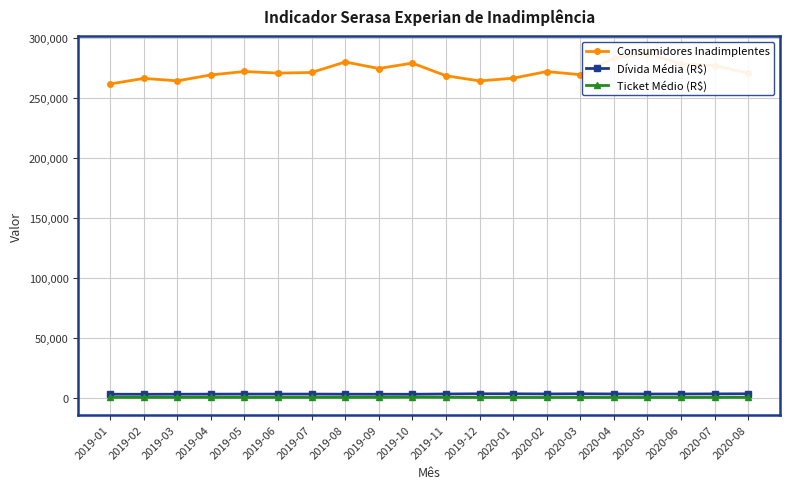

True or false: Ticket Médio (R$) and Consumidores Inadimplentes cross at least once.

False